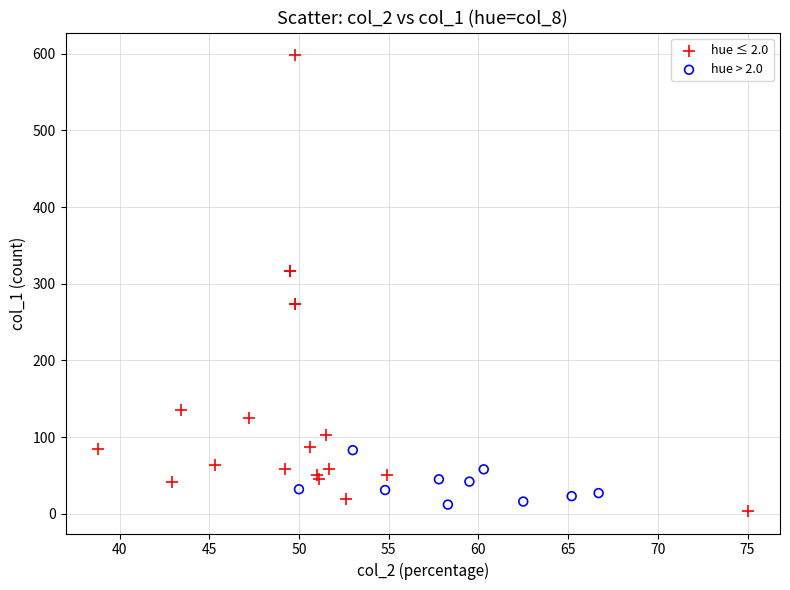

Which series has the largest Y range (max minus min)?

hue ≤ 2.0